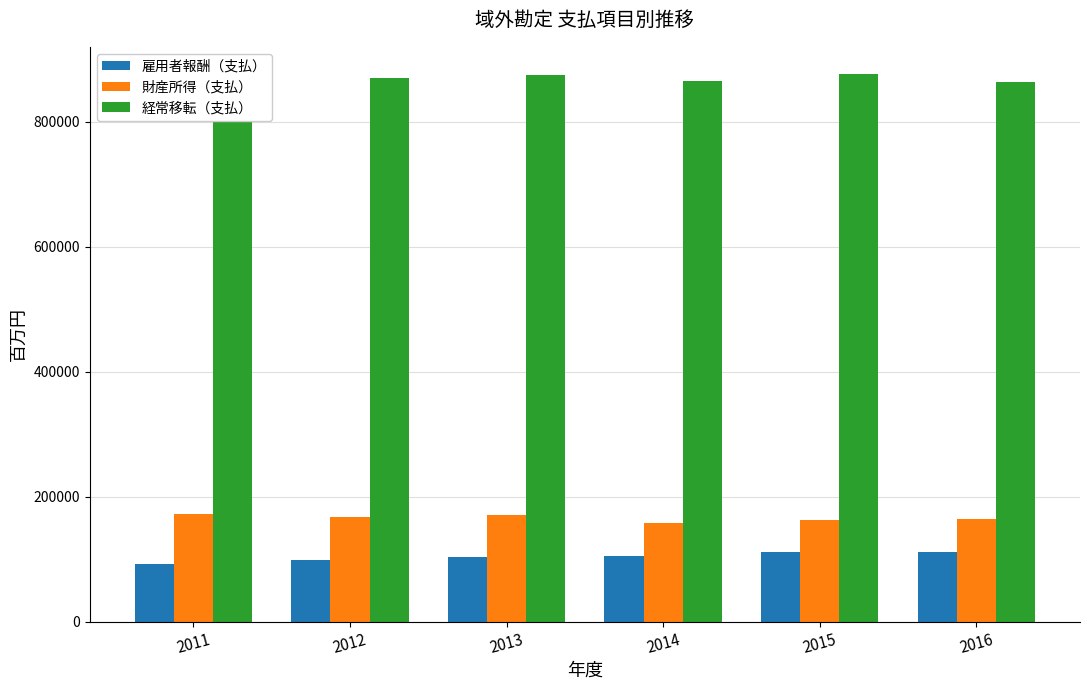

What is the average value of the 財産所得（支払） series?

166041.3